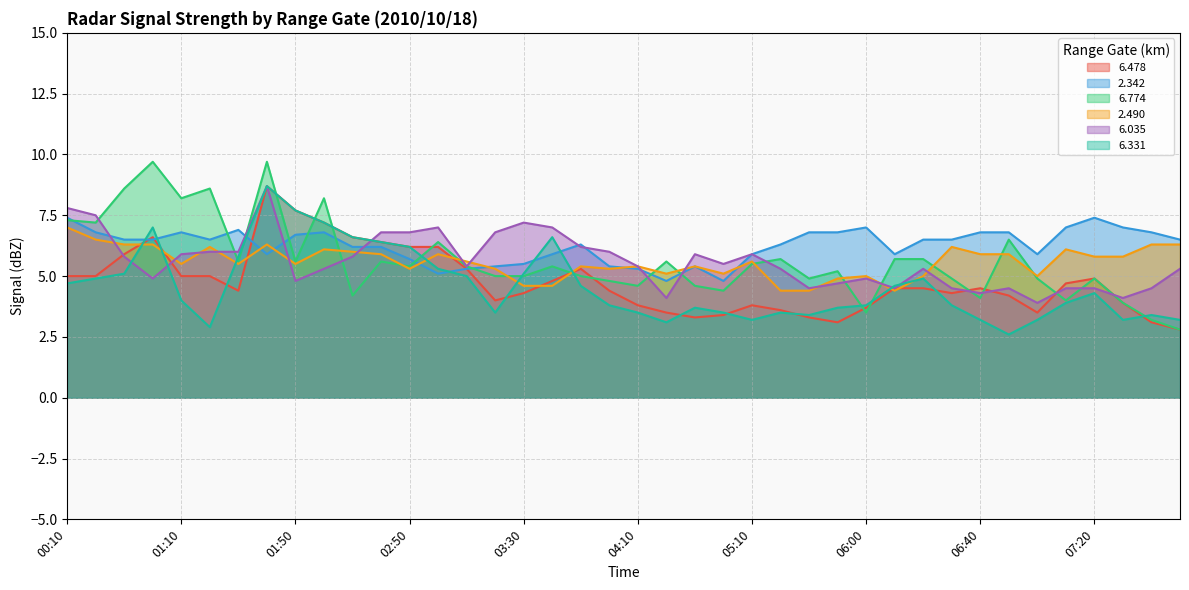

At which category does   2.490 reach its first local valley?

01:10